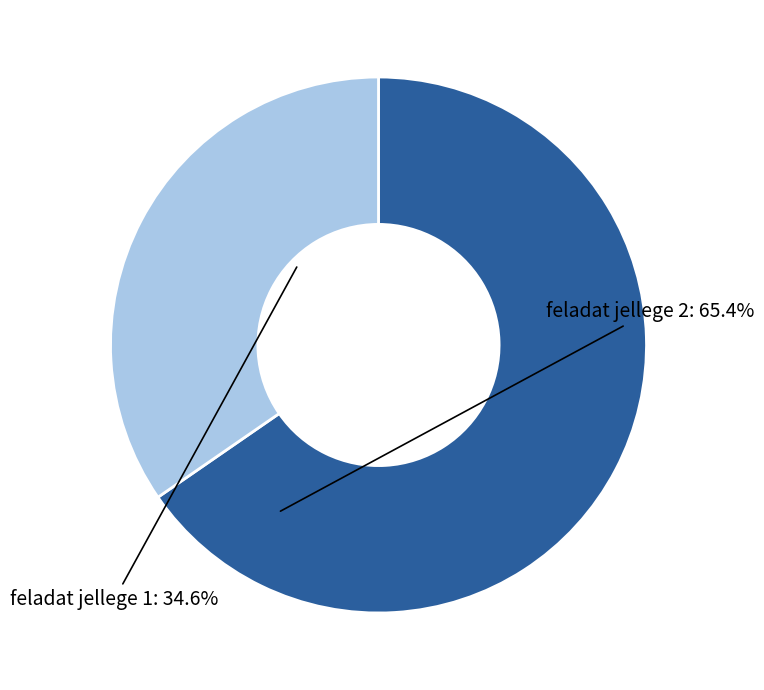

Is there a majority slice in this chart?

Yes